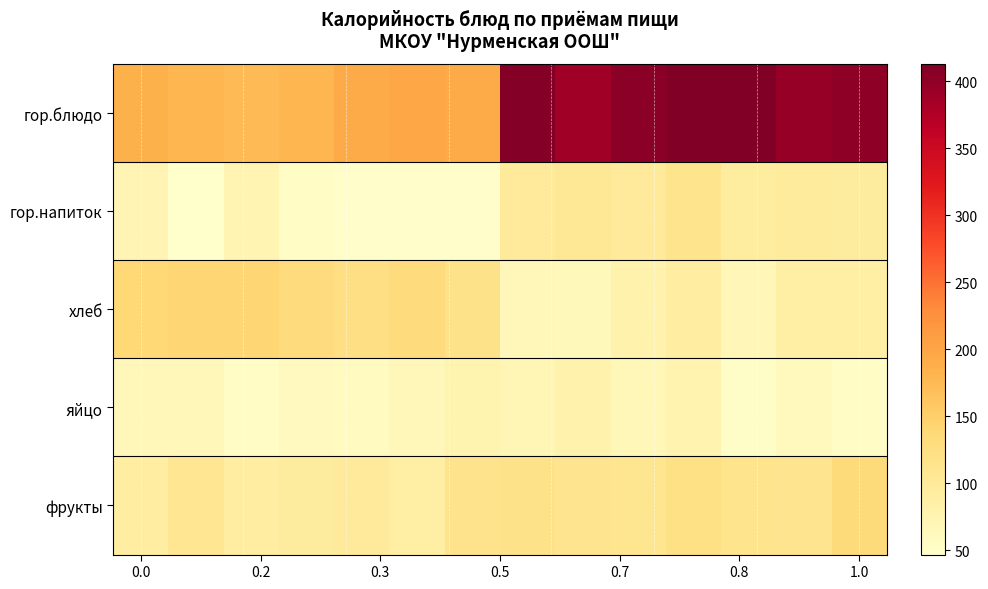

At which category is the sum across all series the highest?

10